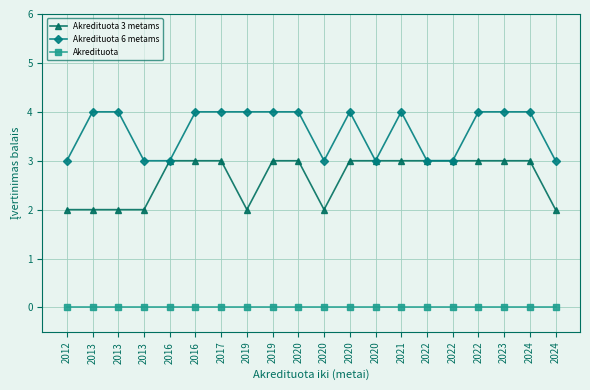

Reading left to right, transcribe all the data shown in this chart.

Akredituota 3 metams: 2012=2	2013=2	2013=2	2013=2	2016=3	2016=3	2017=3	2019=2	2019=3	2020=3	2020=2	2020=3	2020=3	2021=3	2022=3	2022=3	2022=3	2023=3	2024=3	2024=2
Akredituota 6 metams: 2012=3	2013=4	2013=4	2013=3	2016=3	2016=4	2017=4	2019=4	2019=4	2020=4	2020=3	2020=4	2020=3	2021=4	2022=3	2022=3	2022=4	2023=4	2024=4	2024=3
Akredituota: 2012=0	2013=0	2013=0	2013=0	2016=0	2016=0	2017=0	2019=0	2019=0	2020=0	2020=0	2020=0	2020=0	2021=0	2022=0	2022=0	2022=0	2023=0	2024=0	2024=0